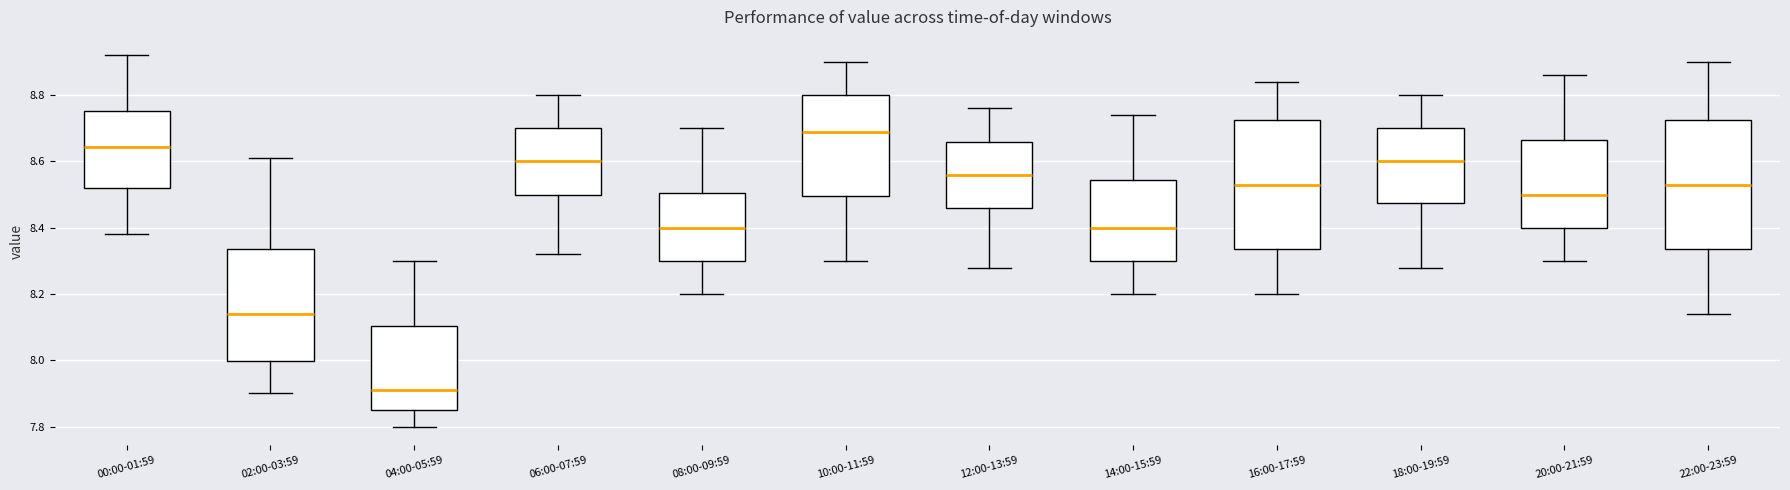

Which box's median line is the highest?

10:00-11:59